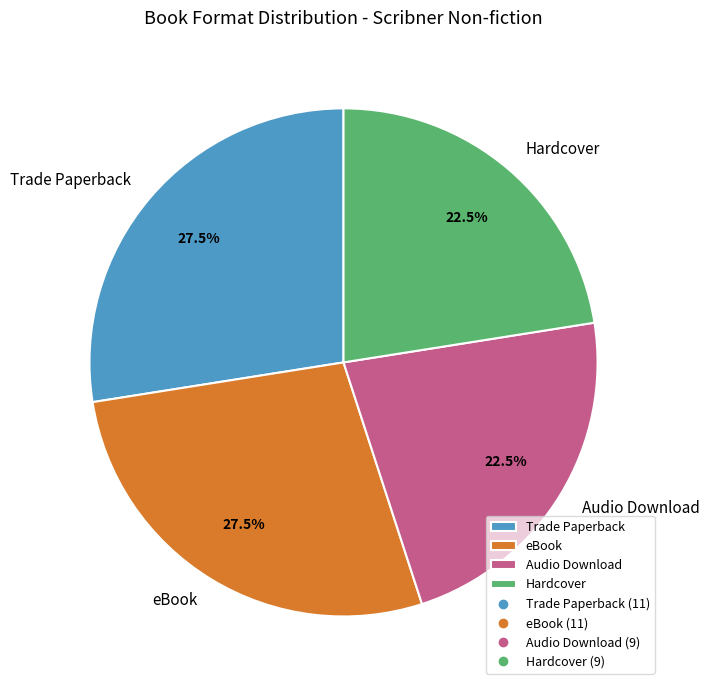

How many slices are in this pie chart?

4